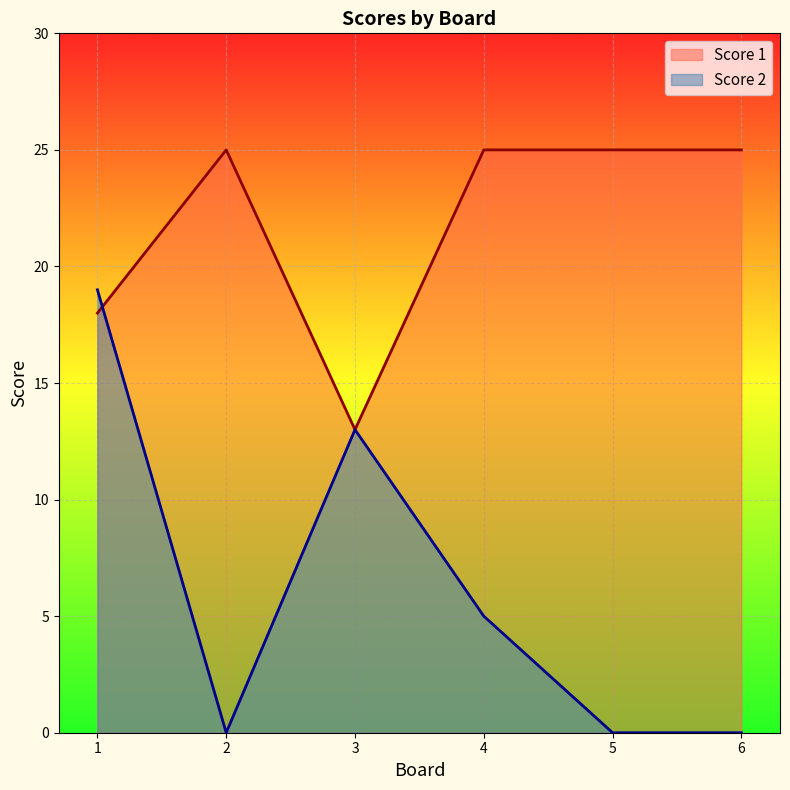

Between 3 and 6, which series saw the biggest shift?

Score 2